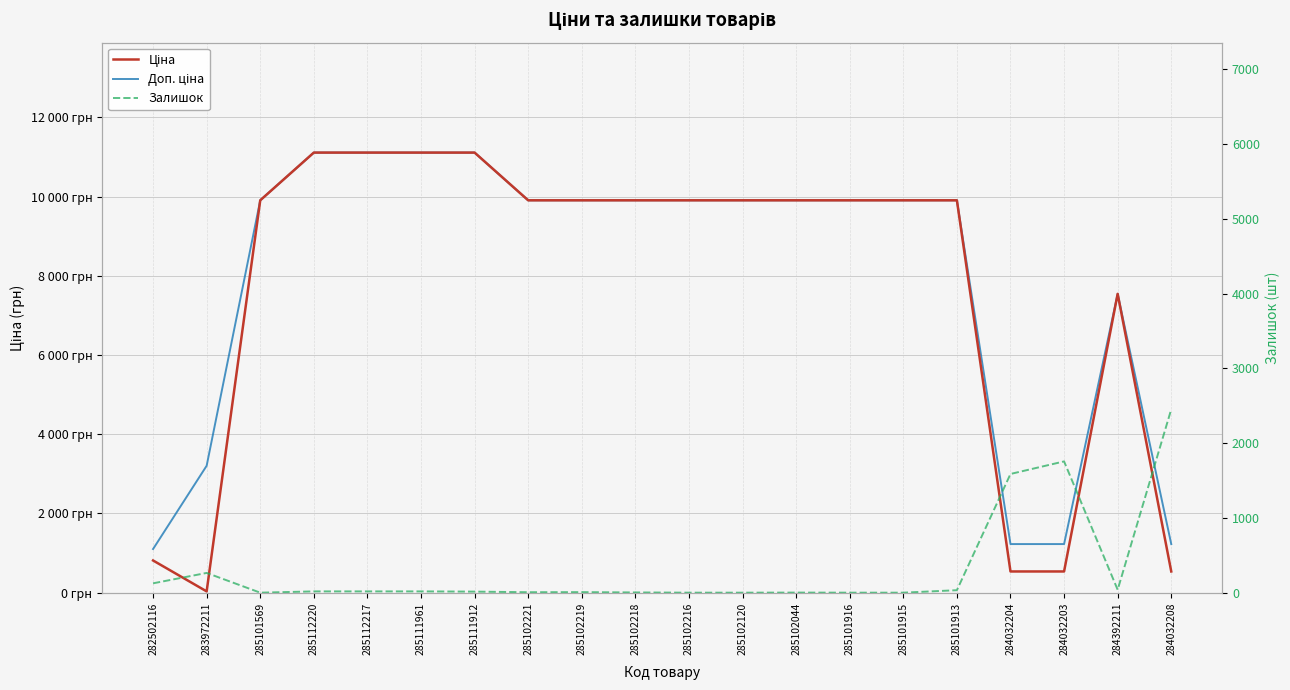

Does the chart display data point markers on the line(s)?

No